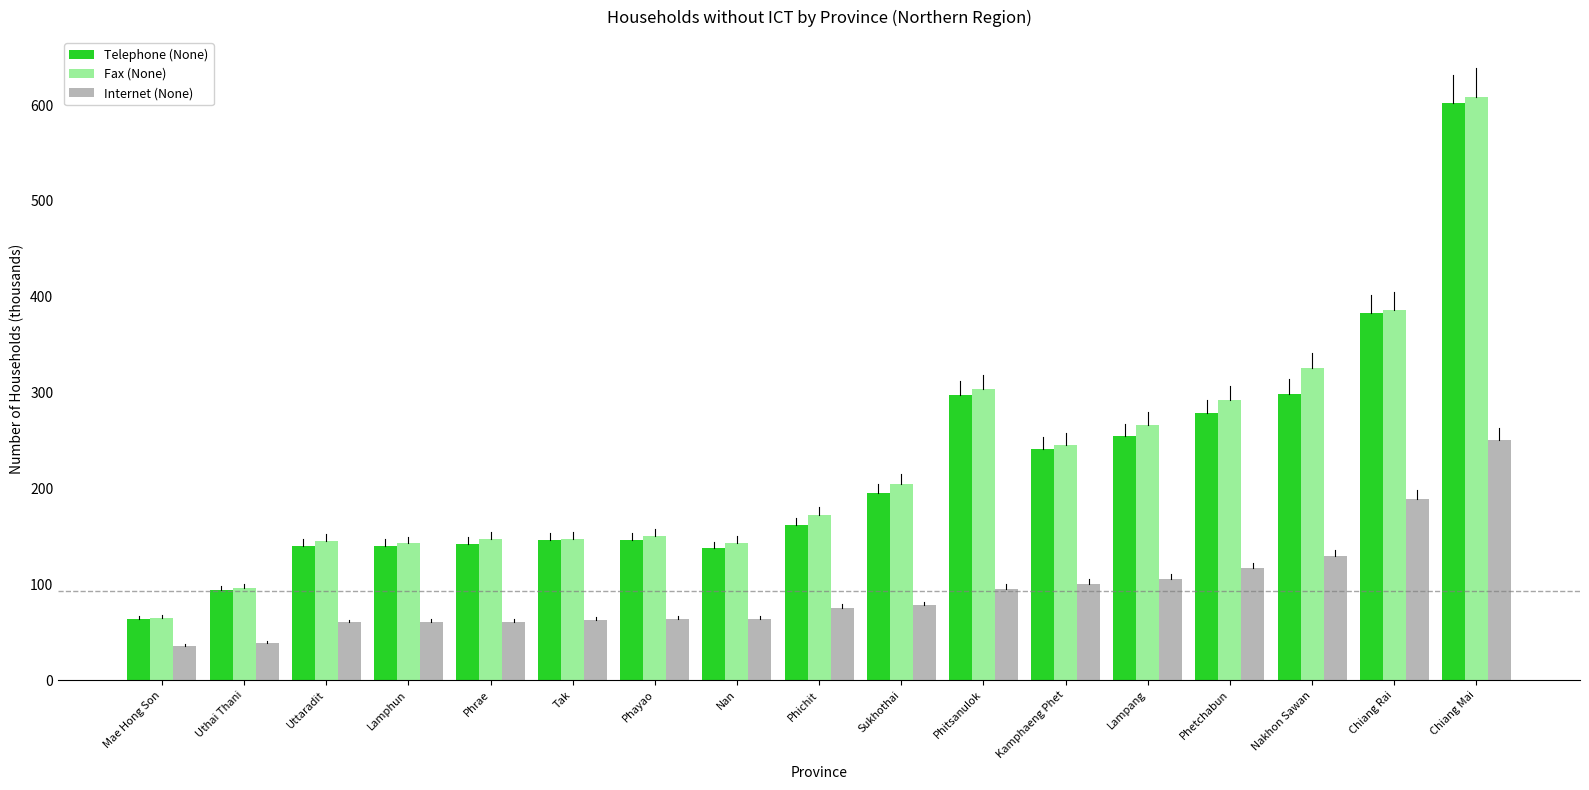

Which category has the highest value in the Telephone (None) series?

Chiang Mai